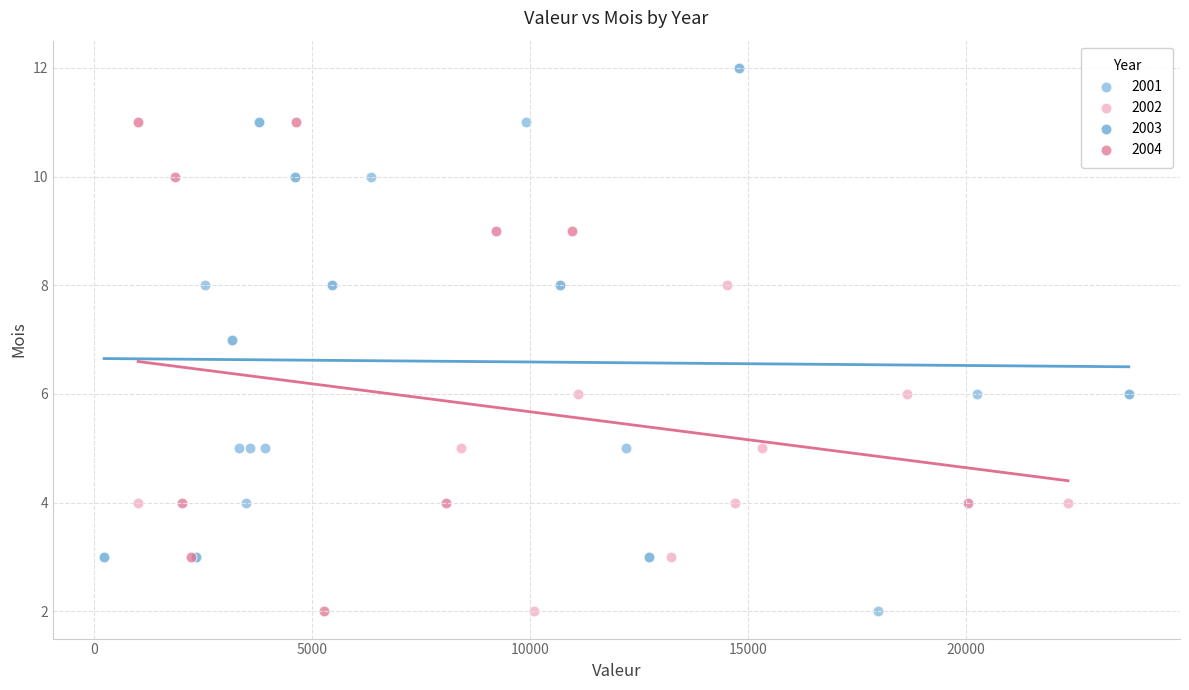

Which series reaches the maximum Y coordinate?

2003